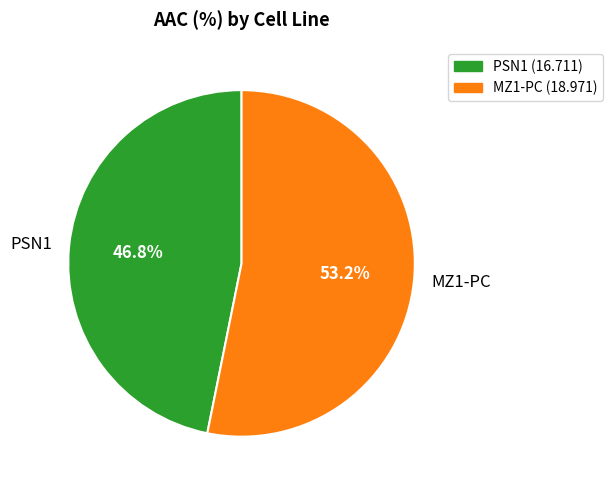

Rank the categories by value from highest to lowest.

MZ1-PC, PSN1